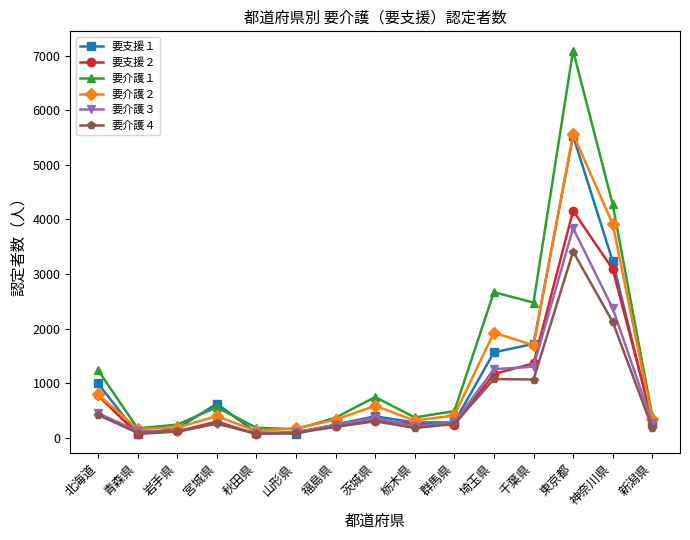

What is the total value across all series at 山形県?

700